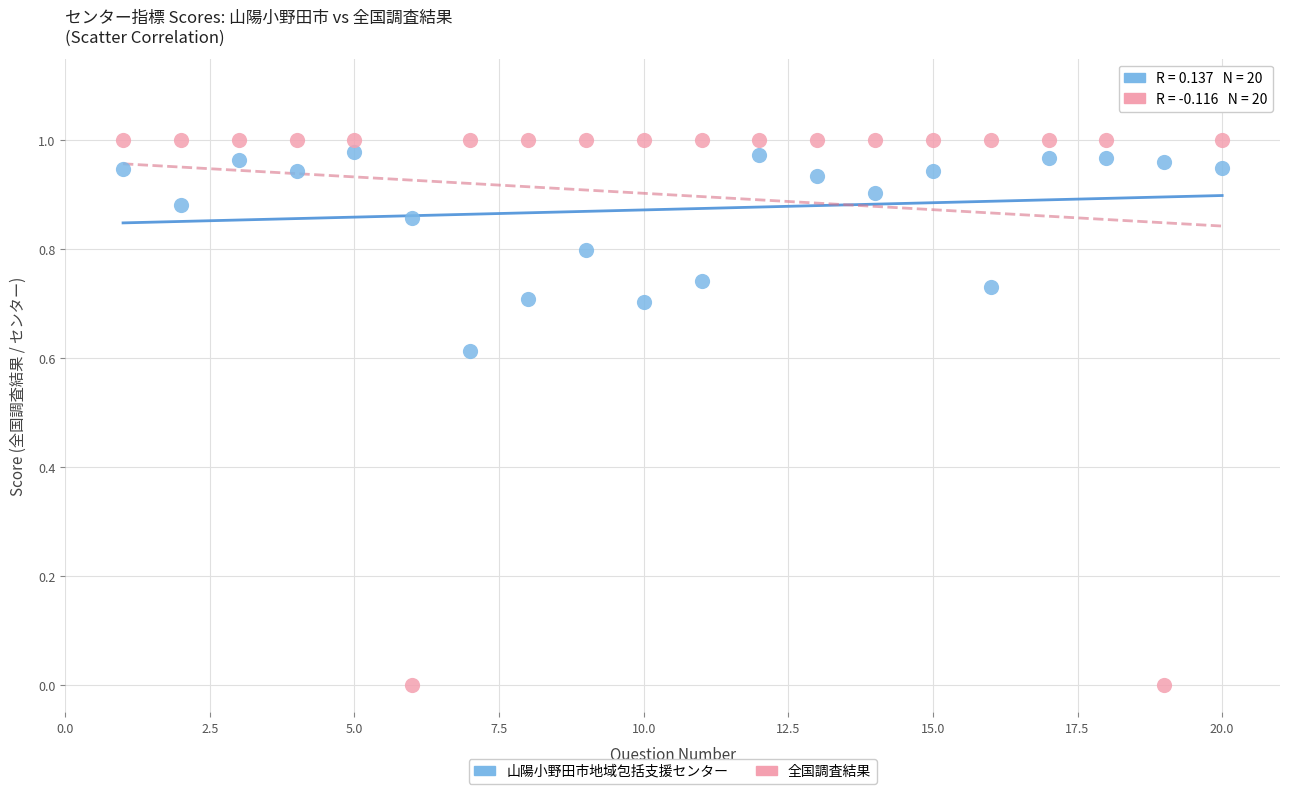

Which series reaches the maximum Y coordinate?

全国調査結果